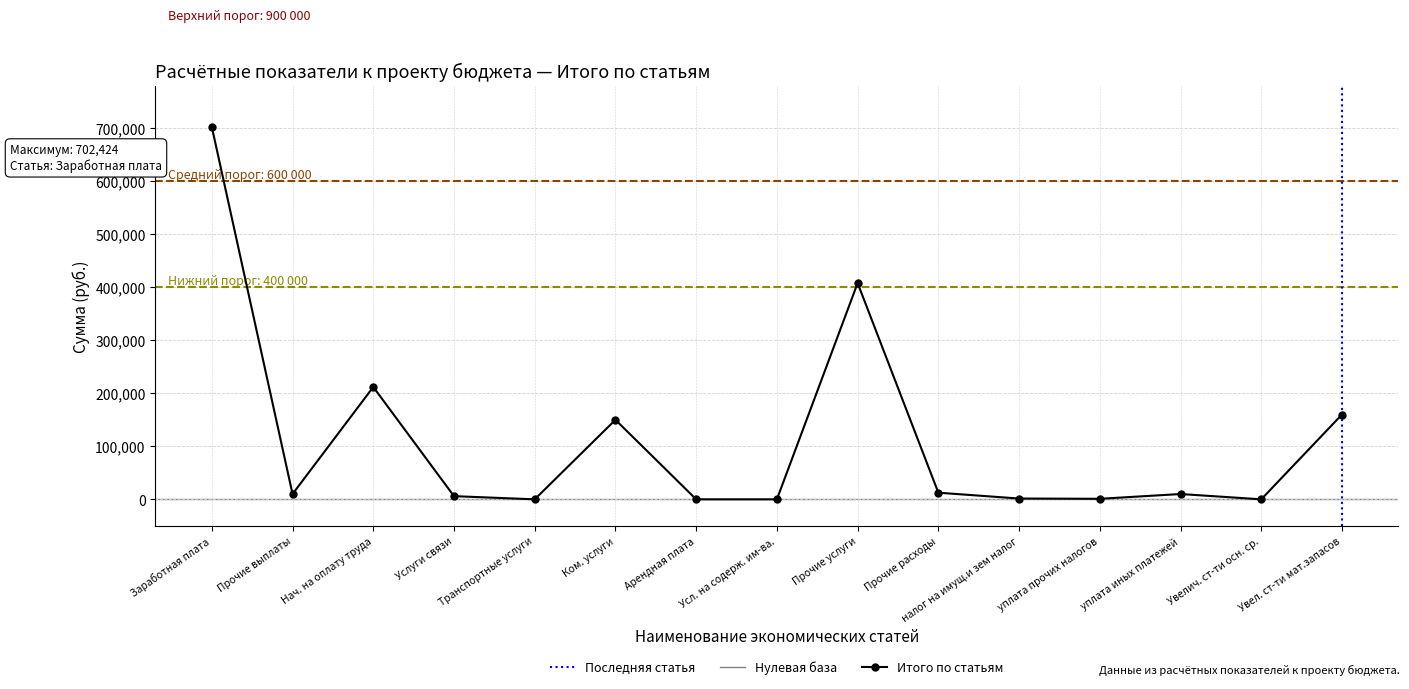

What is the sum of all values?

1673127